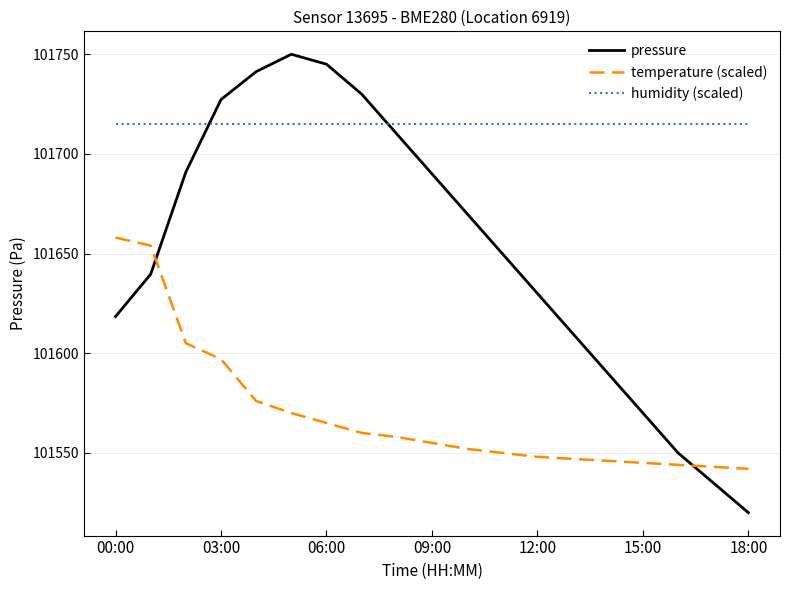

Which series ends up on top after the final intersection of pressure and humidity (scaled)?

humidity (scaled)